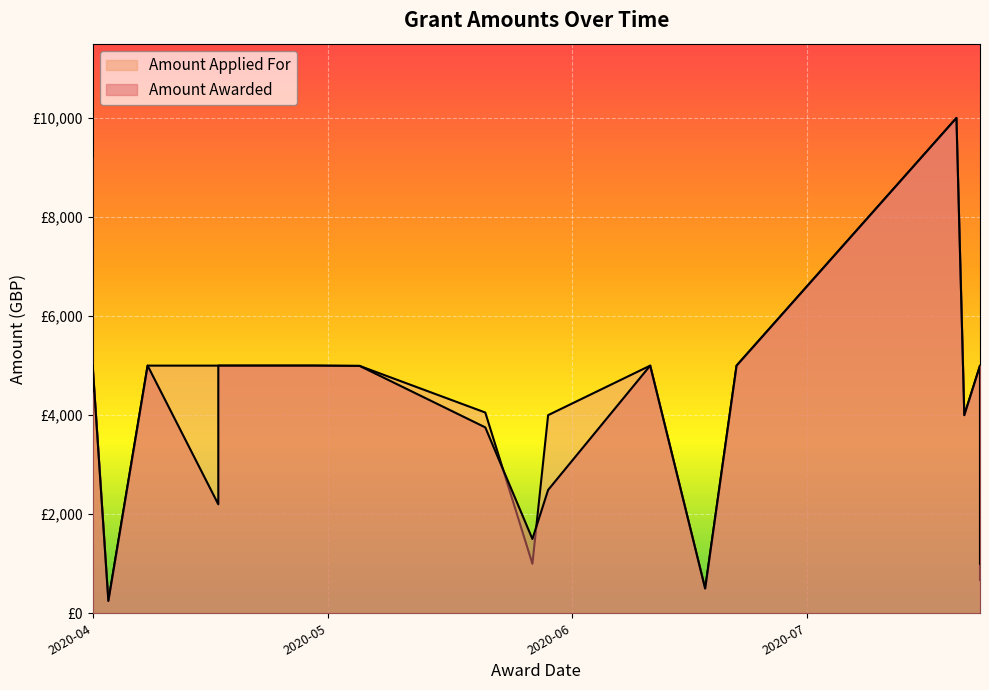

Where is the first local minimum for Amount Applied For?

2020-04-03